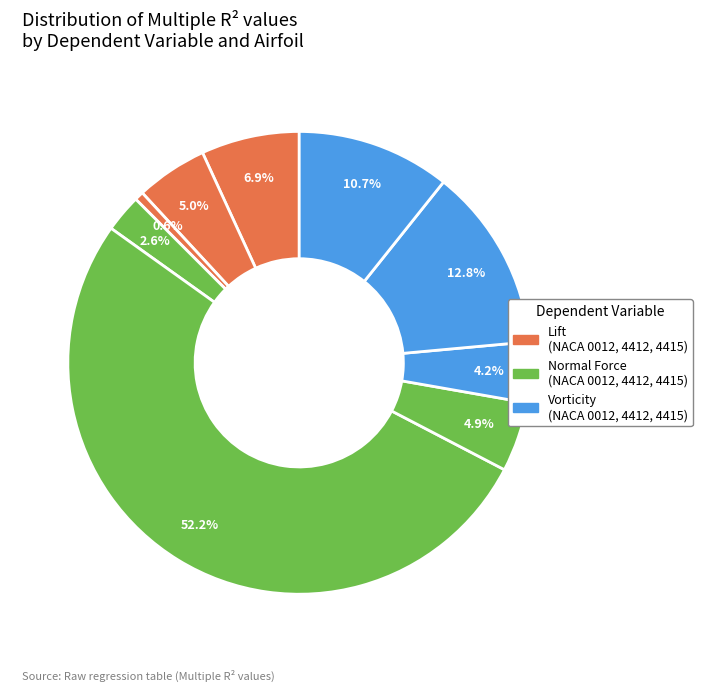

How many slices are in this pie chart?

9